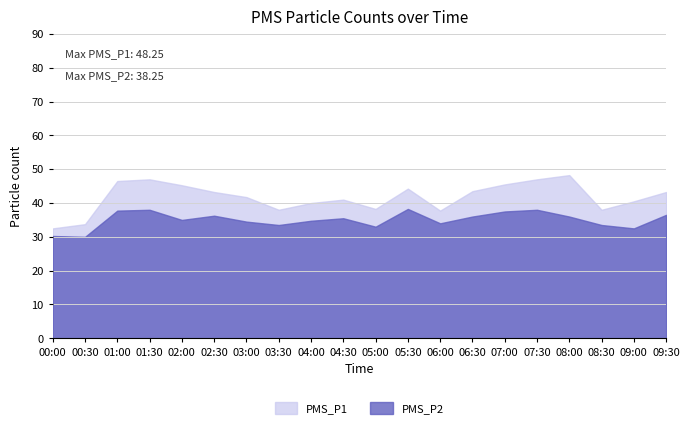

In PMS_P1, how many points are higher than both neighbors (excluding endpoints)?

4